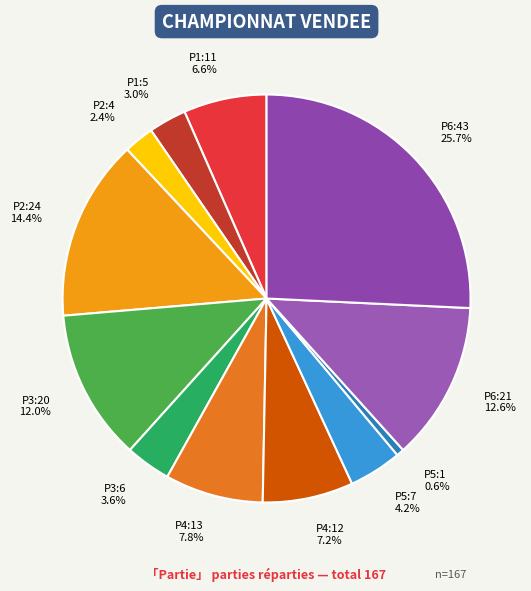

How many segments does this pie chart have?

12